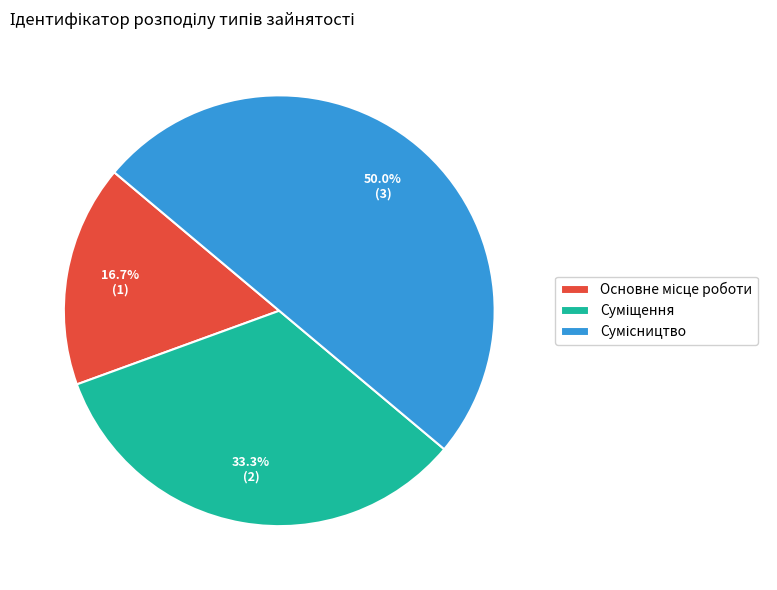

Count the number of slices in the pie.

3